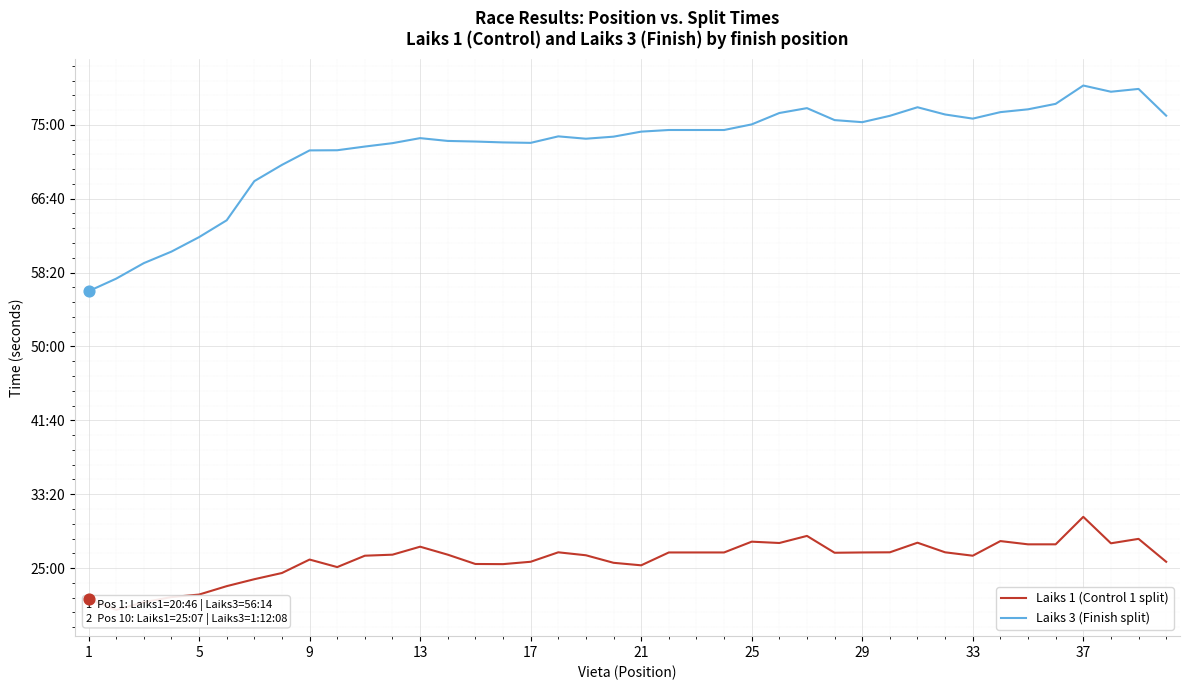

What is the total value across all series at 29?

6124